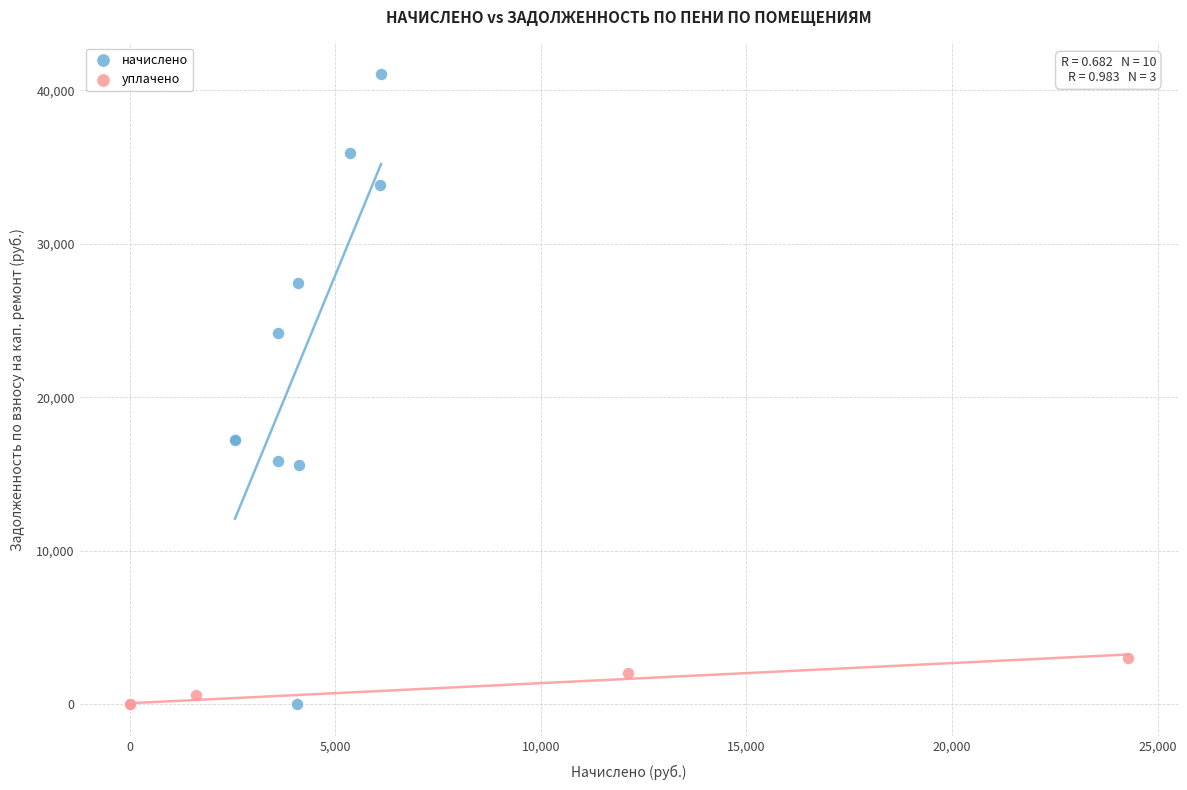

Which series reaches the maximum Y coordinate?

начислено